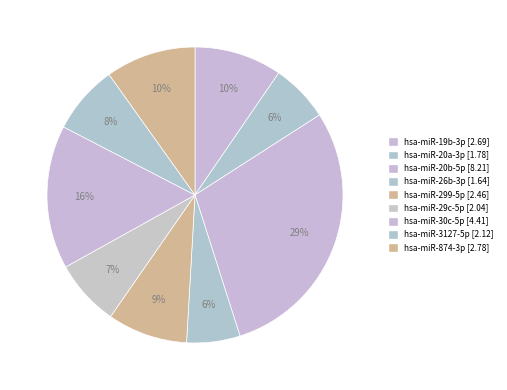

How many segments does this pie chart have?

9